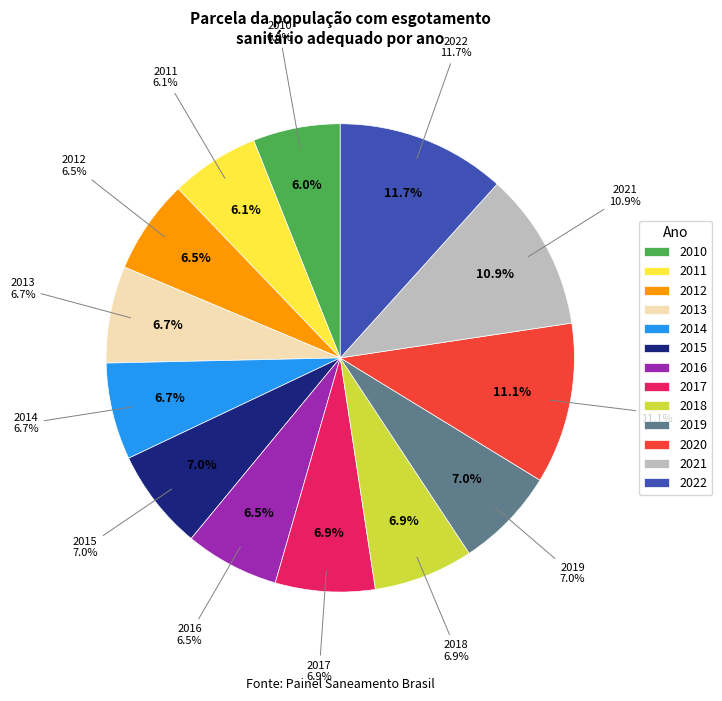

How many segments does this pie chart have?

13